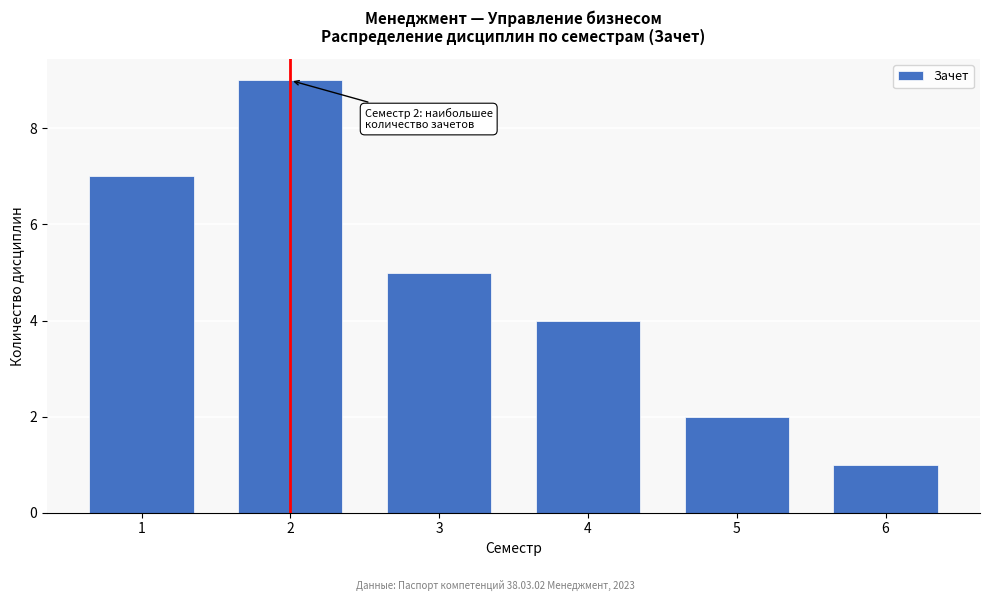

Reading left to right, what are all the values shown in this chart?

1=7	2=9	3=5	4=4	5=2	6=1